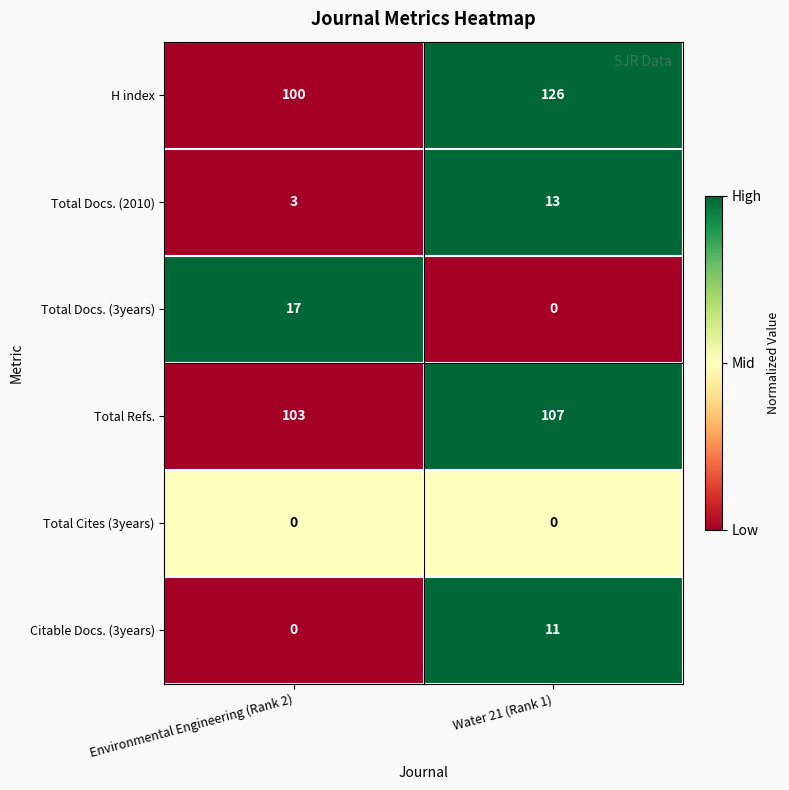

Which series has the widest spread of values?

H index